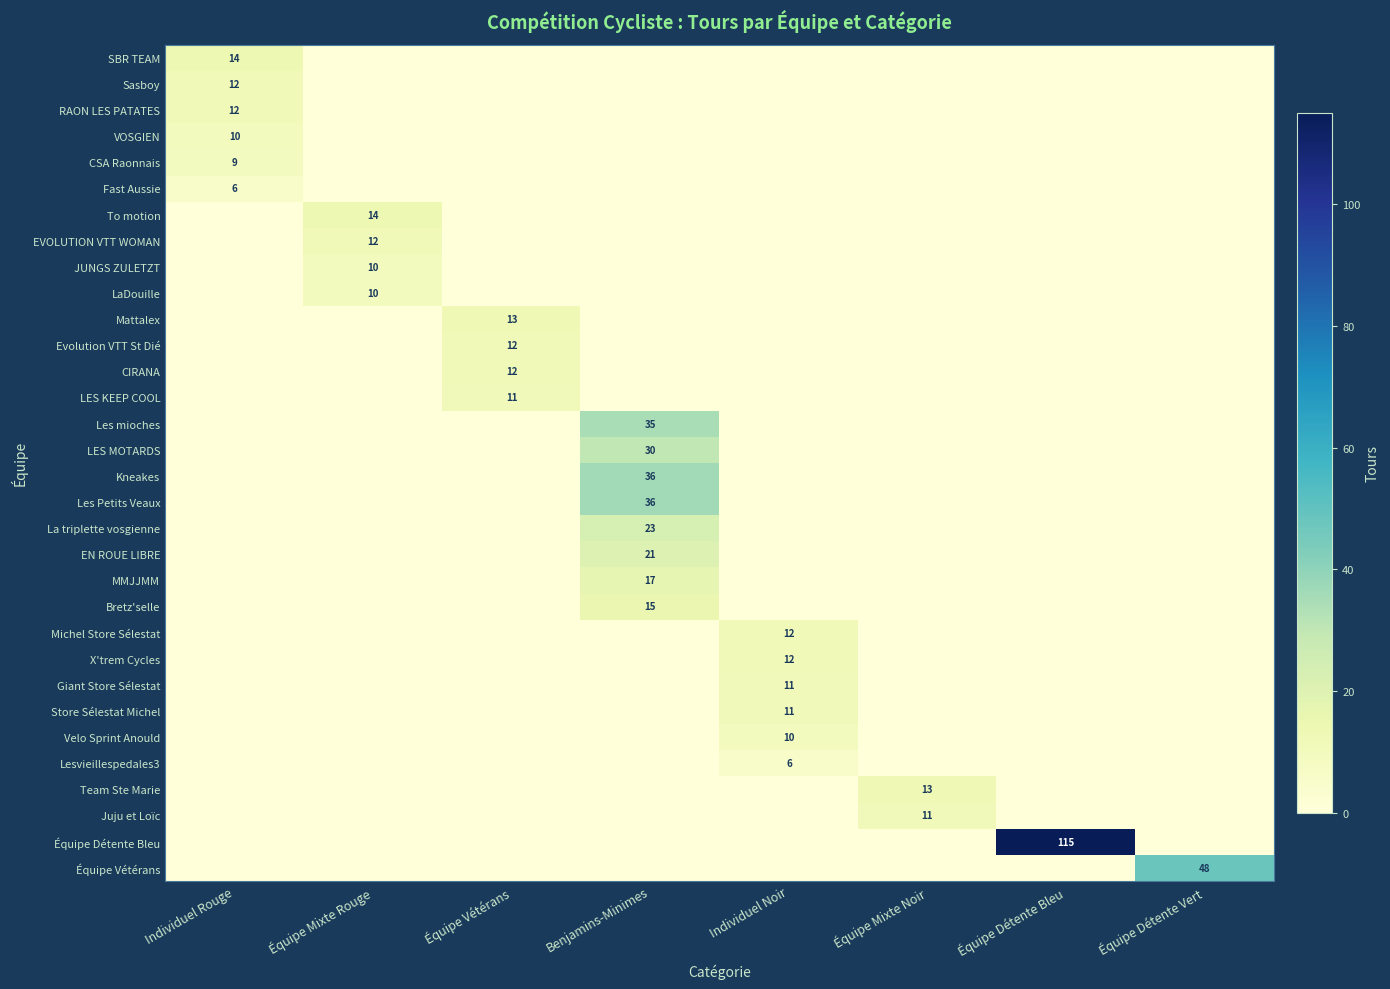

The EN ROUE LIBRE series shows 21 at Benjamins-Minimes. True or false?

True